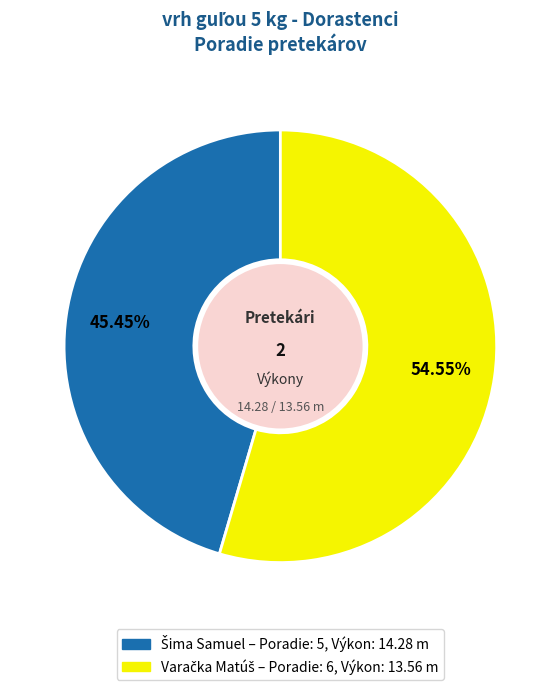

Does any single category account for the majority?

Yes